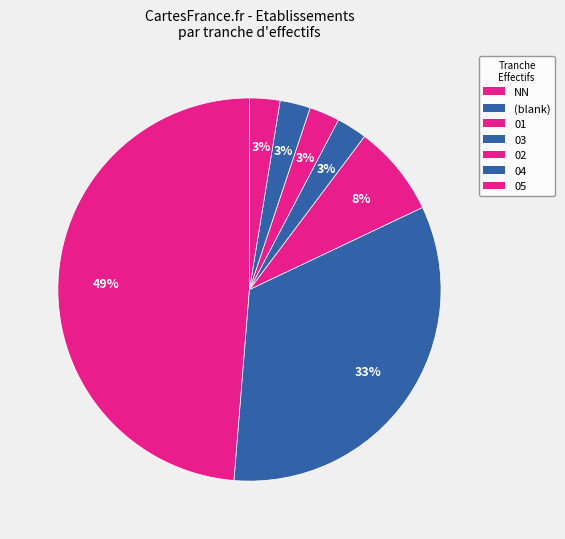

How many segments does this pie chart have?

7